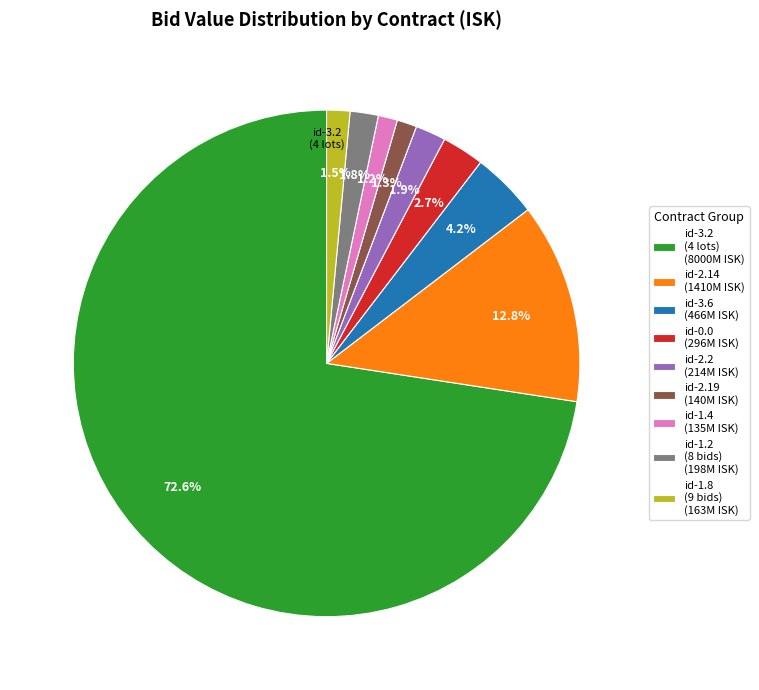

How many slices are in this pie chart?

9